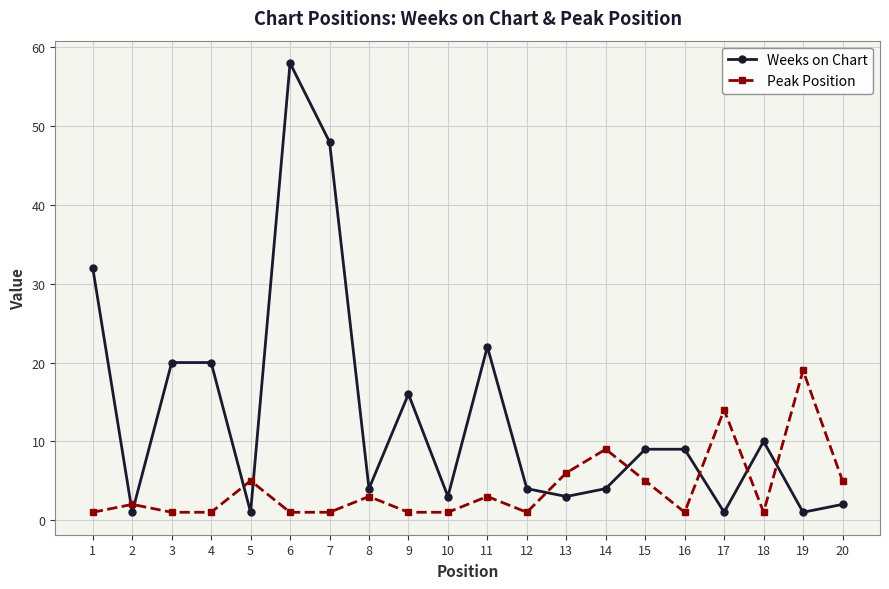

At which category is the sum across all series the highest?

6